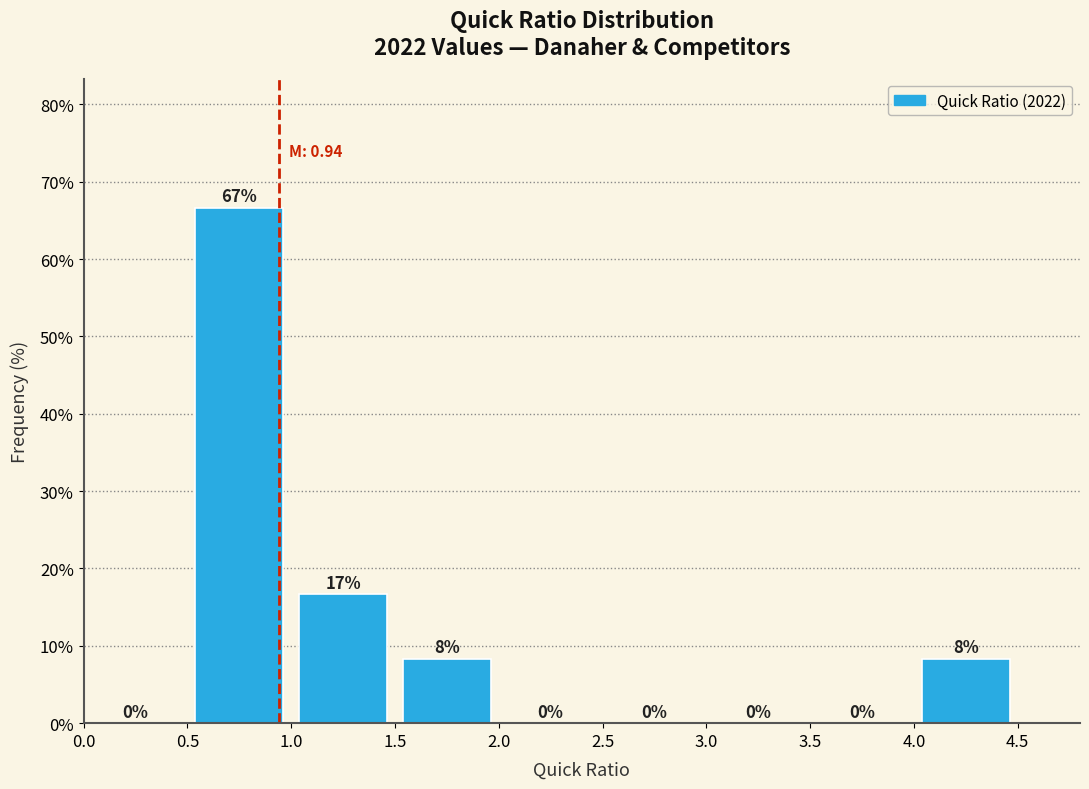

Over which range of the x-axis is the bar tallest?

0.5 to 1.0